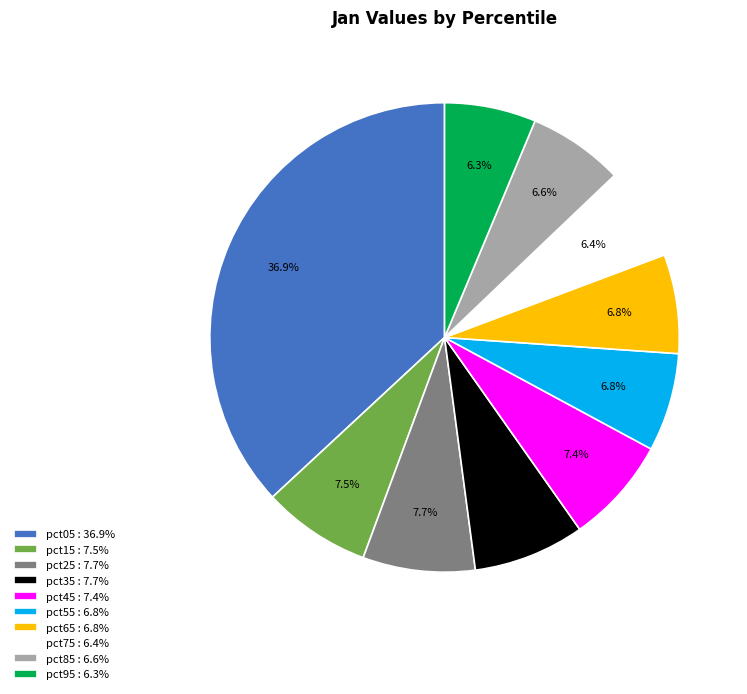

How much of the chart is everything except pct45?

92.6%